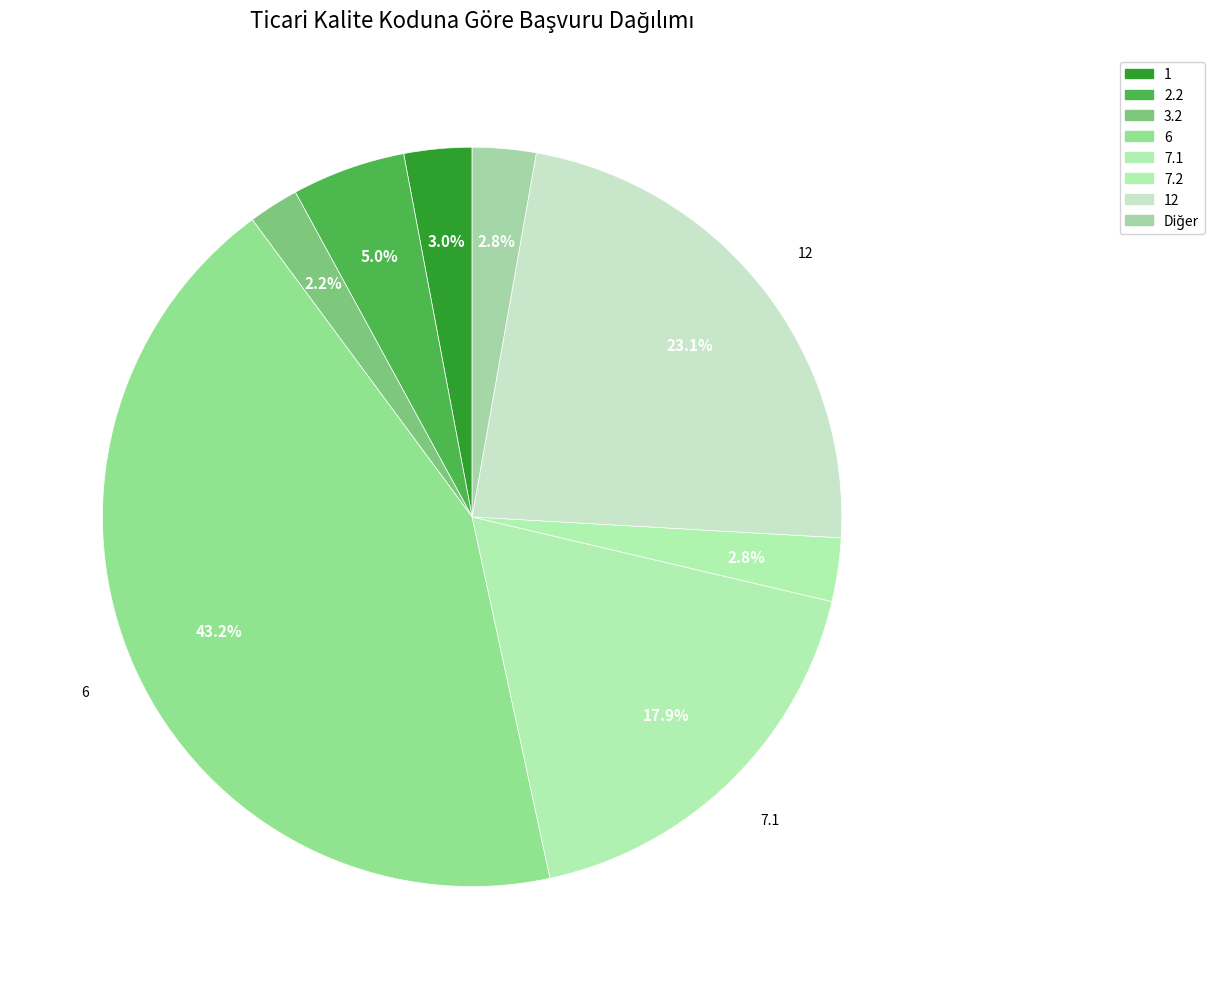

How many segments does this pie chart have?

8